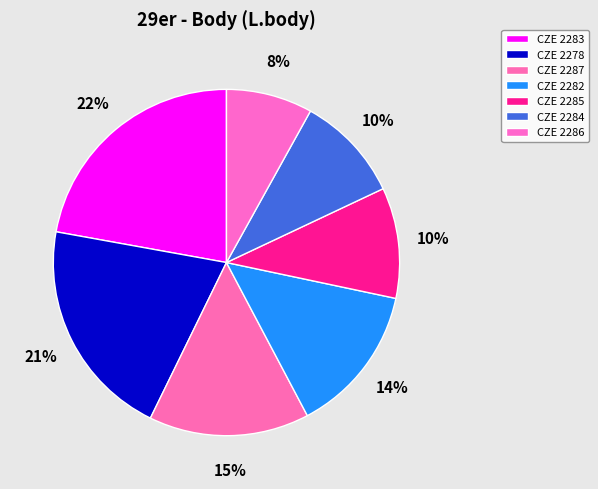

To the nearest percent, what is the difference between the largest and smallest slice percentages?

14%